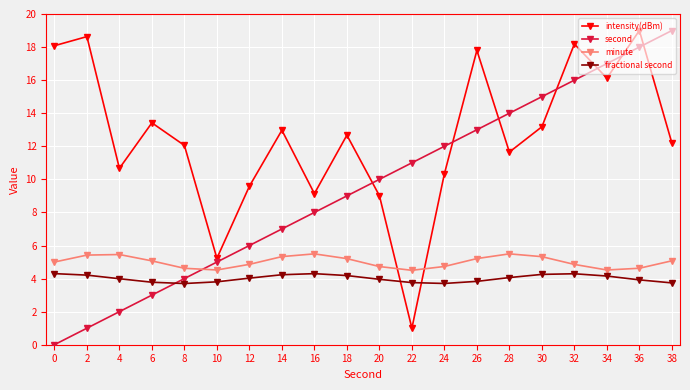

True or false: minute and fractional second intersect in this chart.

False